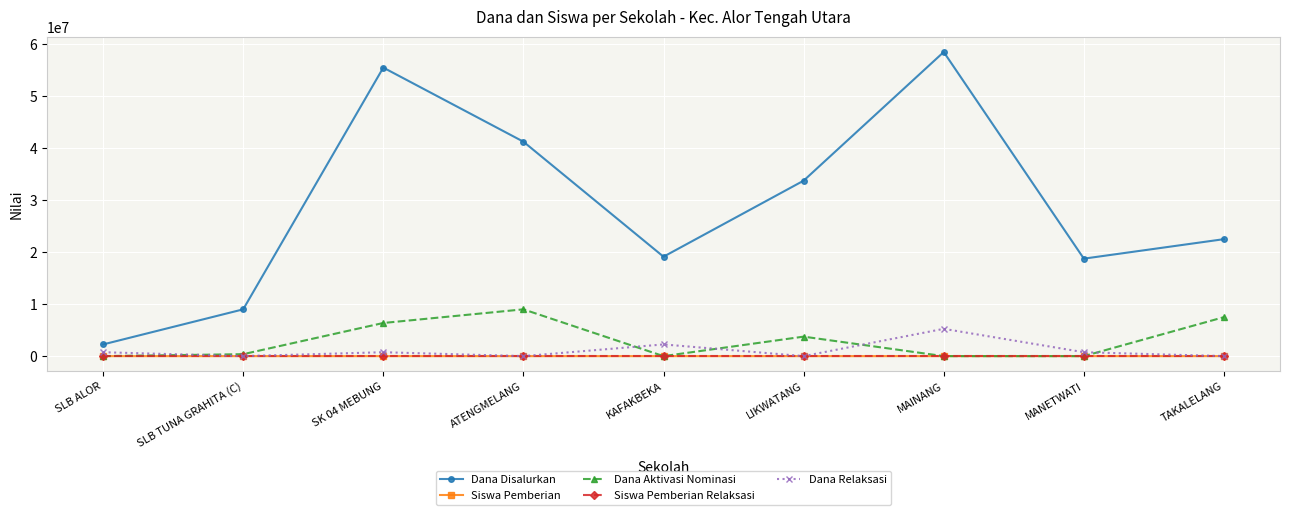

How many lines are shown in the chart?

5